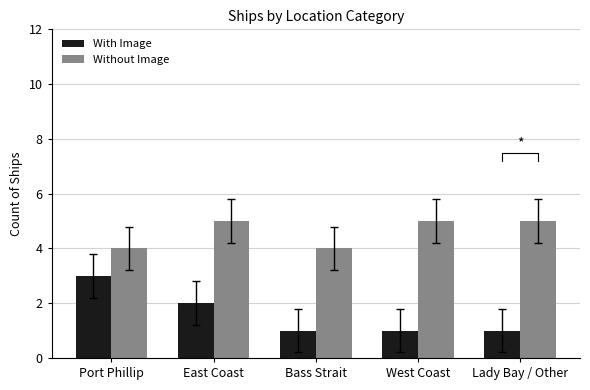

What is the minimum value shown in the chart?

1